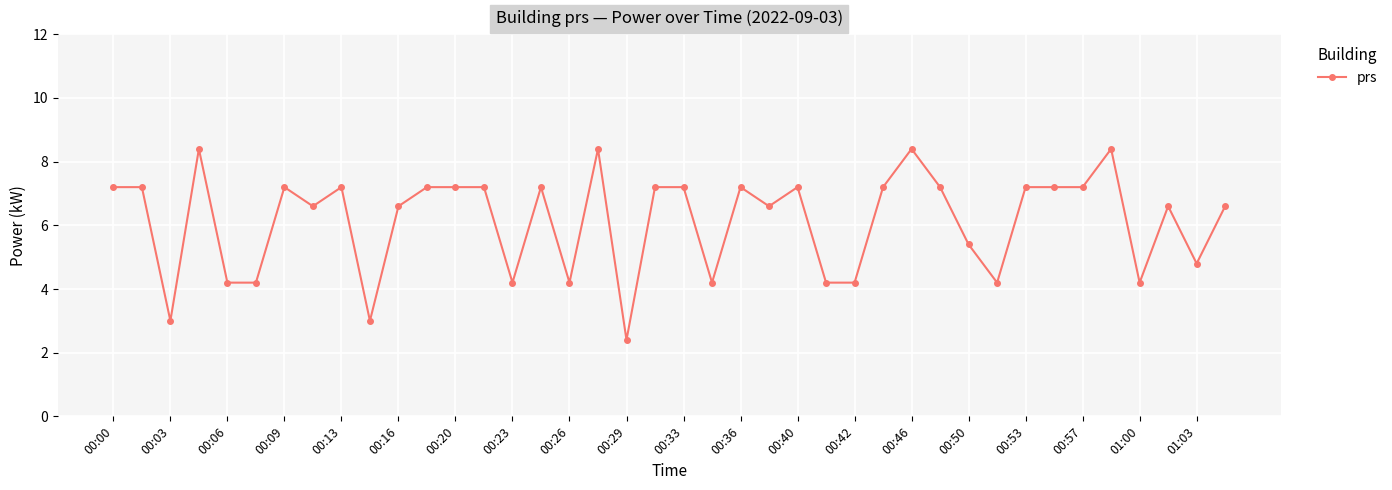

What is the average value?

6.1